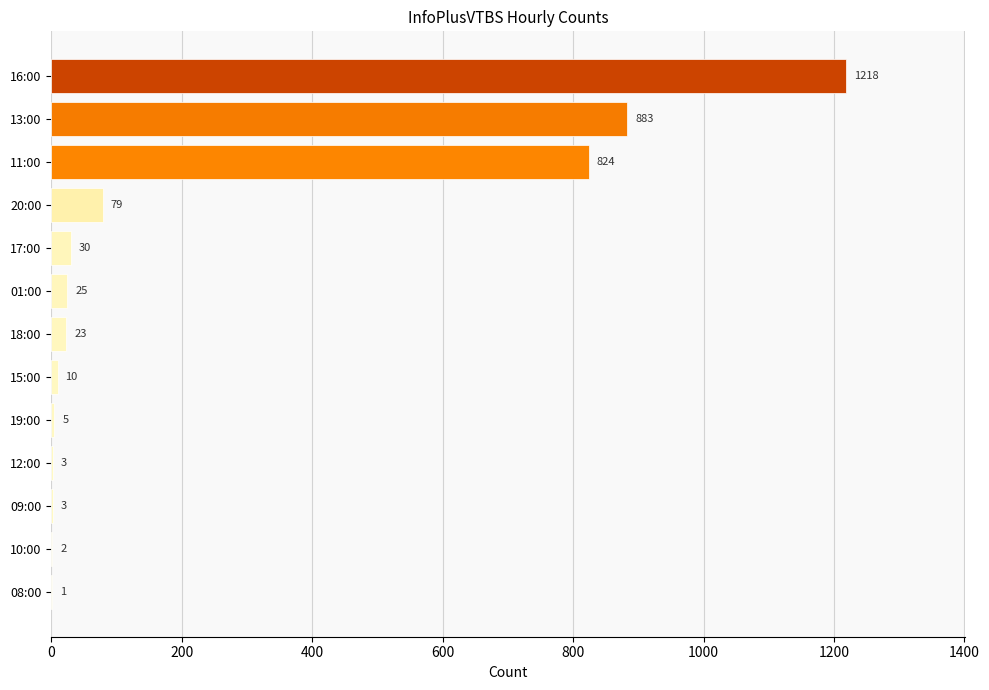

Reading bottom to top, what are all the values shown in this chart?

08:00=1	10:00=2	09:00=3	12:00=3	19:00=5	15:00=10	18:00=23	01:00=25	17:00=30	20:00=79	11:00=824	13:00=883	16:00=1218